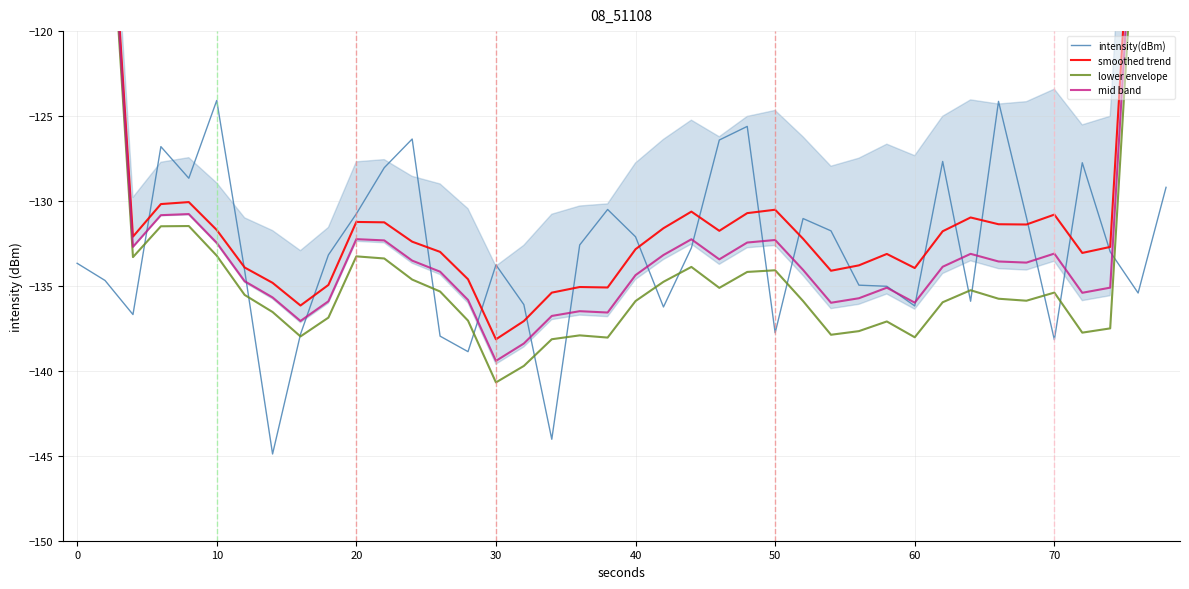

What is the difference between the maximum and minimum values in the intensity(dBm) series?

20.8